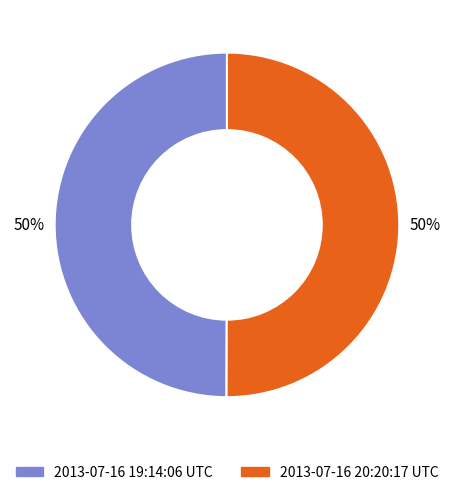

Approximately how many times larger is the value at 2013-07-16 20:20:17 UTC compared to 2013-07-16 19:14:06 UTC?

1.0